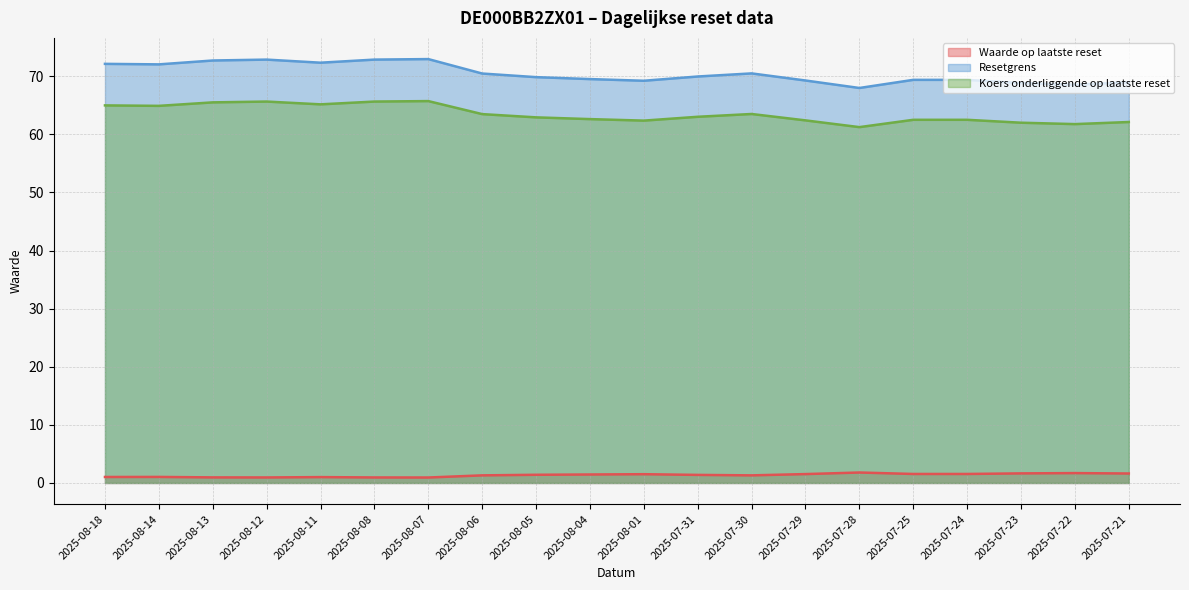

True or false: Resetgrens and Waarde op laatste reset cross at least once.

False